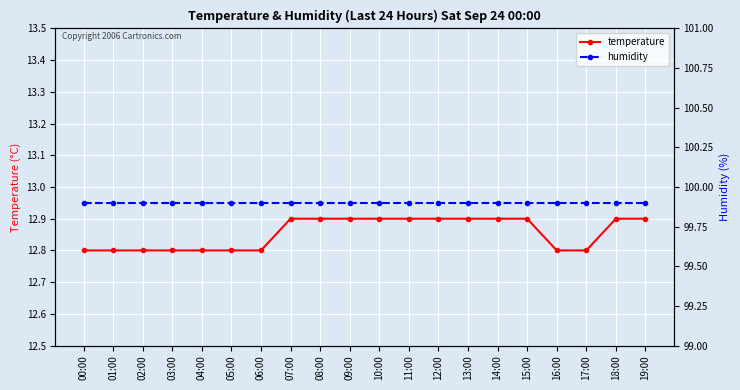

True or false: temperature and humidity intersect in this chart.

False